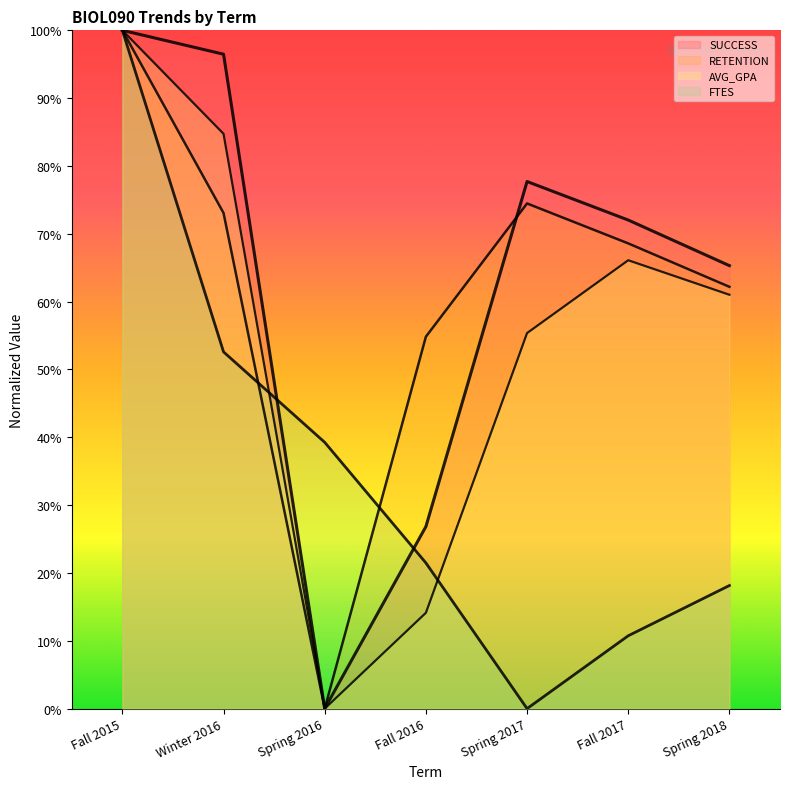

Reading left to right, extract all data points from this chart.

SUCCESS: Fall 2015=1.0	Winter 2016=1.0	Spring 2016=0.0	Fall 2016=0.3	Spring 2017=0.8	Fall 2017=0.7	Spring 2018=0.7
RETENTION: Fall 2015=1.0	Winter 2016=0.7	Spring 2016=0.0	Fall 2016=0.5	Spring 2017=0.7	Fall 2017=0.7	Spring 2018=0.6
AVG_GPA: Fall 2015=1.0	Winter 2016=0.8	Spring 2016=0.0	Fall 2016=0.1	Spring 2017=0.6	Fall 2017=0.7	Spring 2018=0.6
FTES: Fall 2015=1.0	Winter 2016=0.5	Spring 2016=0.4	Fall 2016=0.2	Spring 2017=0.0	Fall 2017=0.1	Spring 2018=0.2